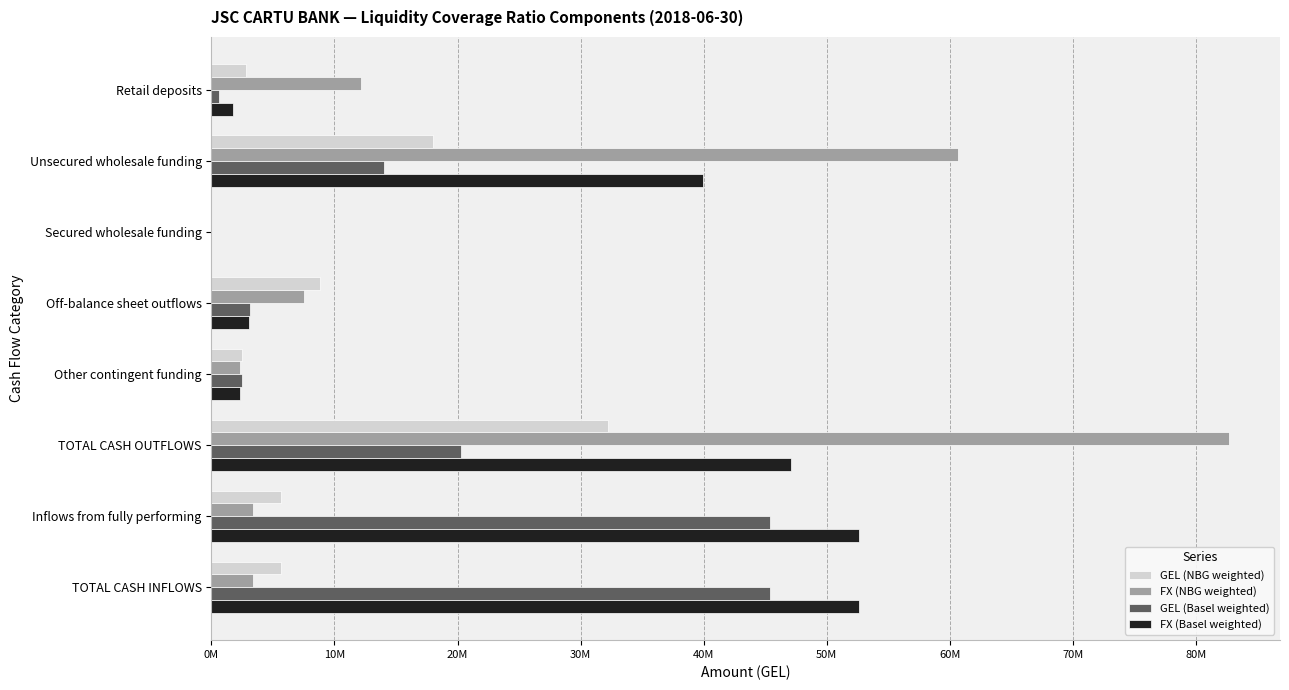

What are all the series names shown in the legend?

GEL (NBG weighted), FX (NBG weighted), GEL (Basel weighted), FX (Basel weighted)